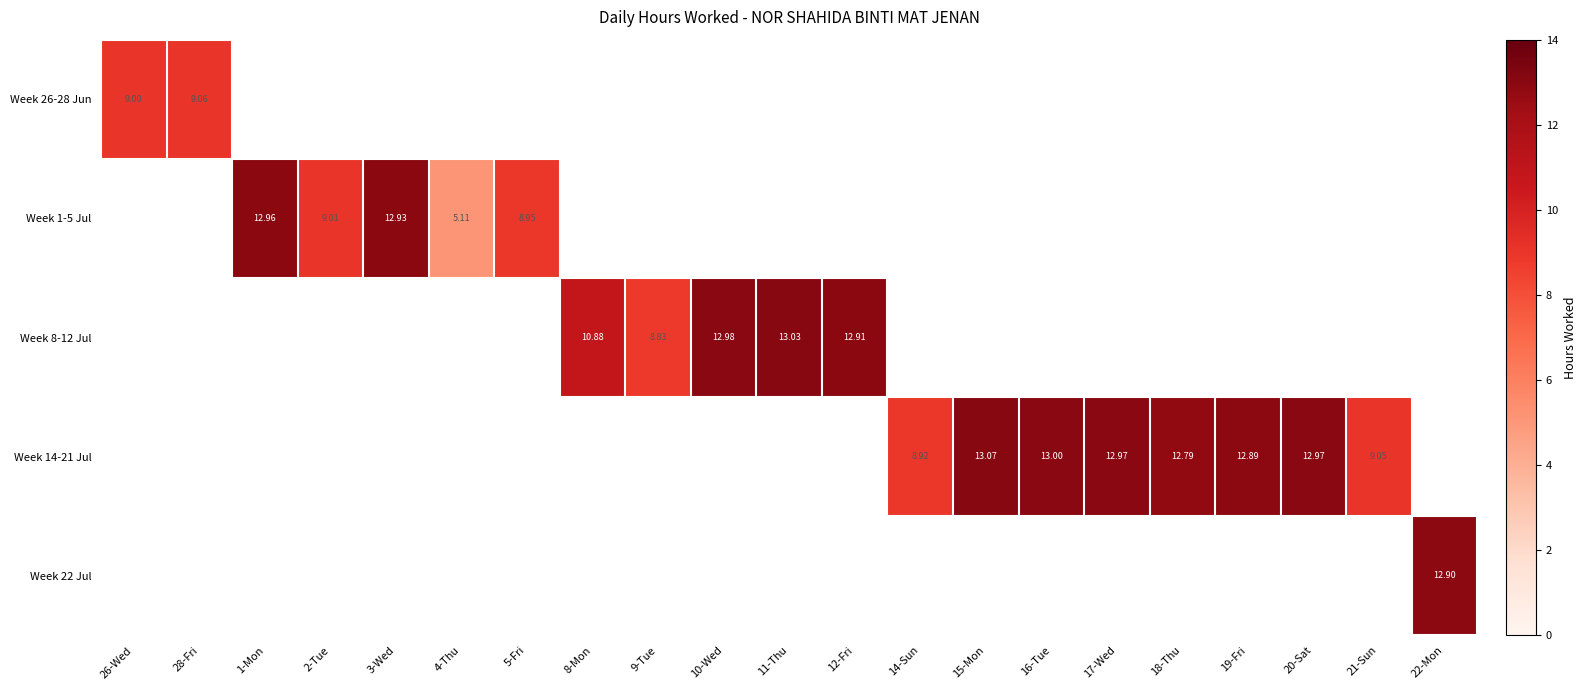

Read the Week 1-5 Jul value at 3-Wed.

12.9